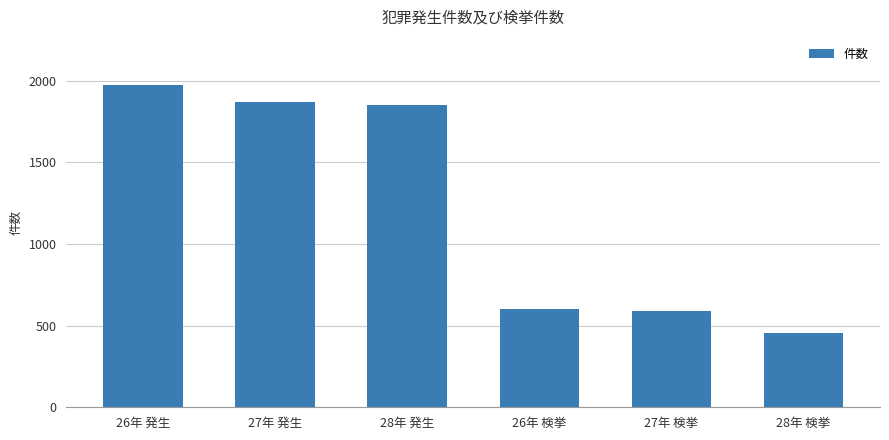

How many values are below 1854?

3